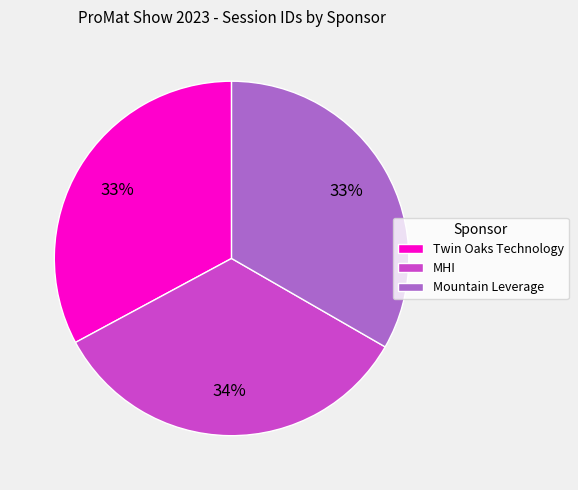

What percentage is the Mountain Leverage slice, to the nearest percent?

33%